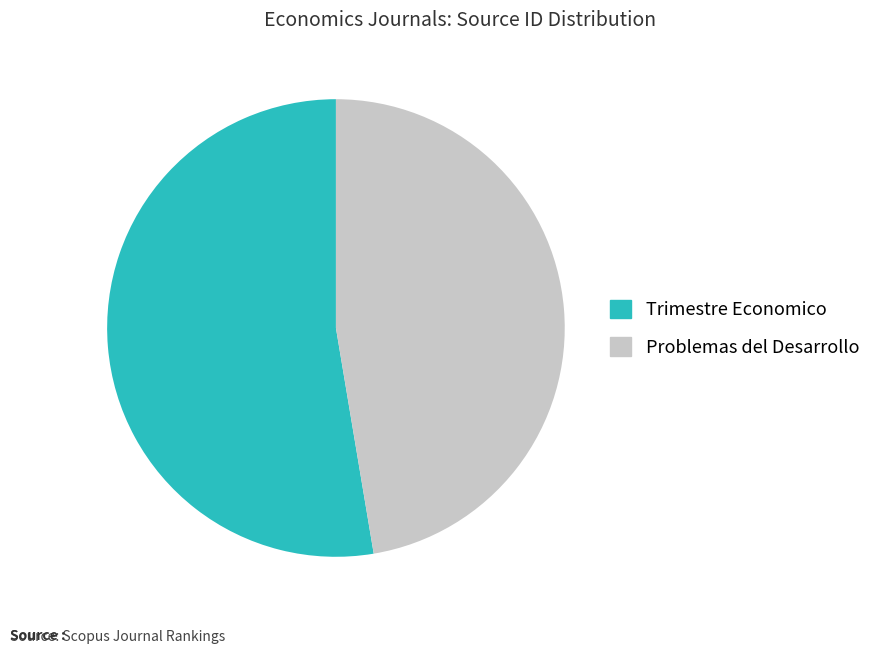

Approximately how many times larger is the value at Trimestre Economico compared to Problemas del Desarrollo?

1.1